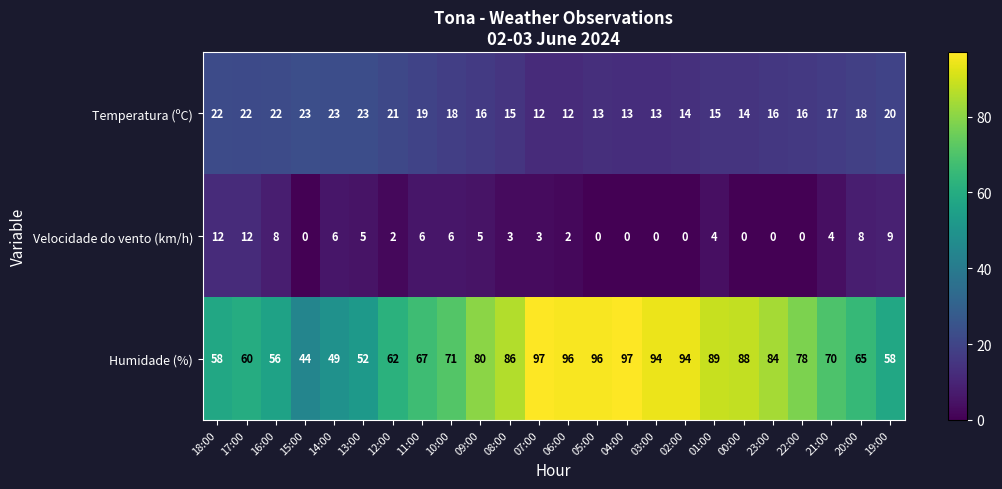

Rank the series at 18:00 from highest to lowest value.

Humidade (%), Temperatura (ºC), Velocidade do vento (km/h)